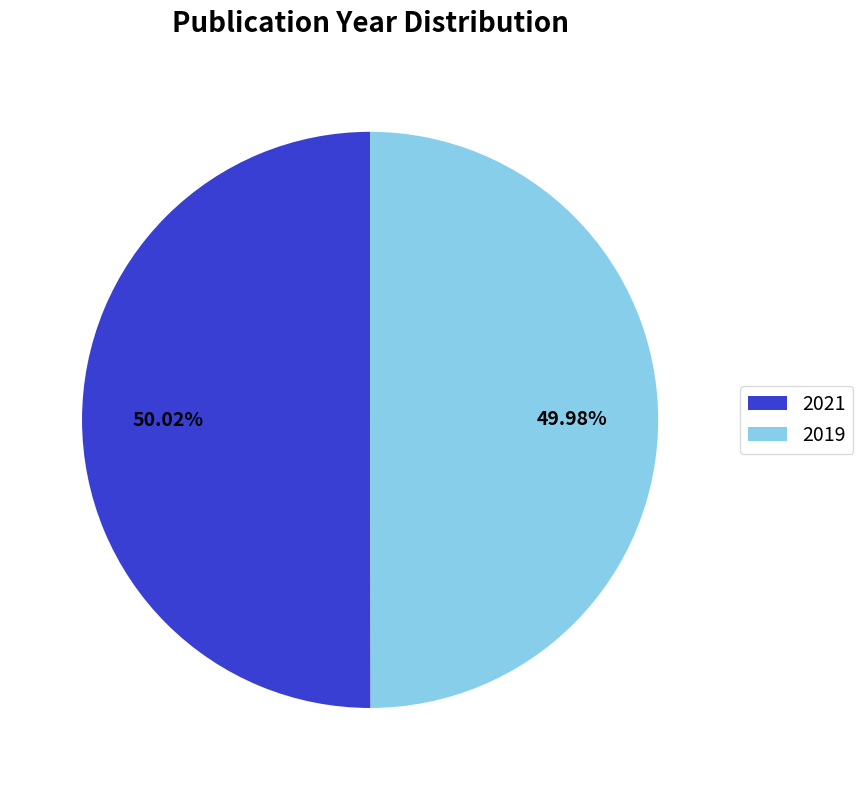

Do 2021 and 2019 together represent more than half of the pie?

Yes